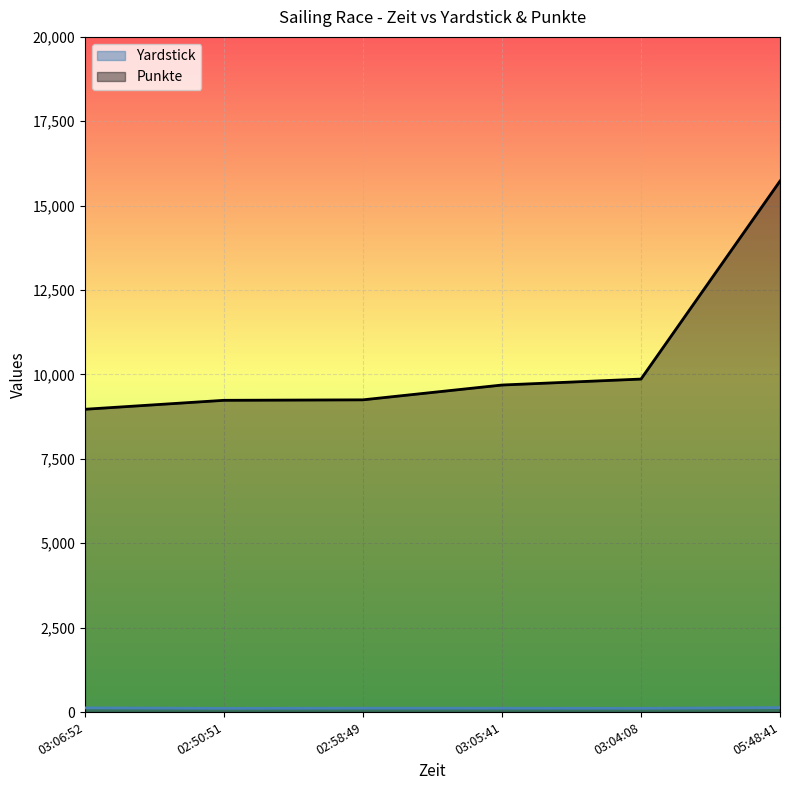

At which label does Punkte first exceed 9687?

03:05:41